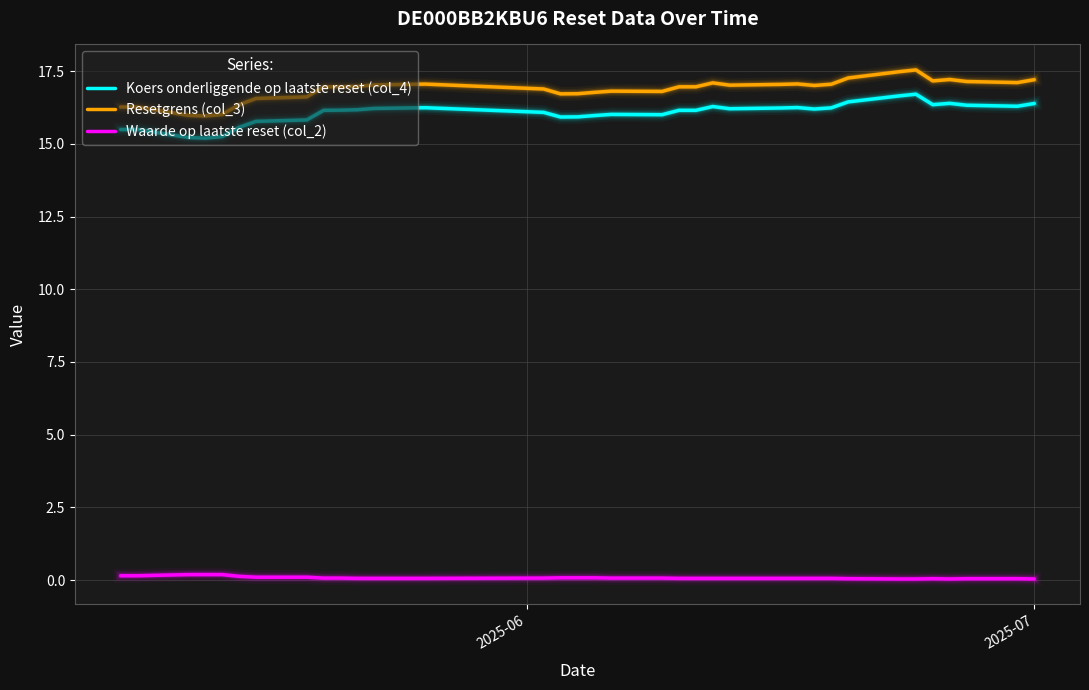

Which series has the largest range (max minus min)?

Resetgrens (col_3)